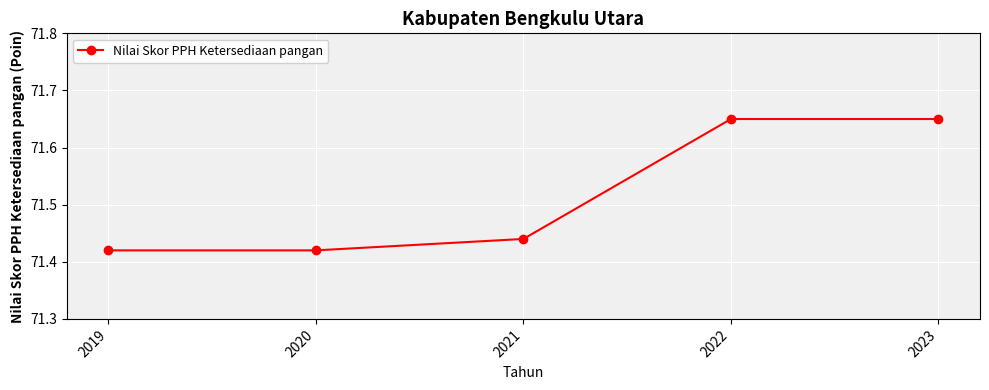

The chart shows a value of 111.3 at 2022. True or false?

False